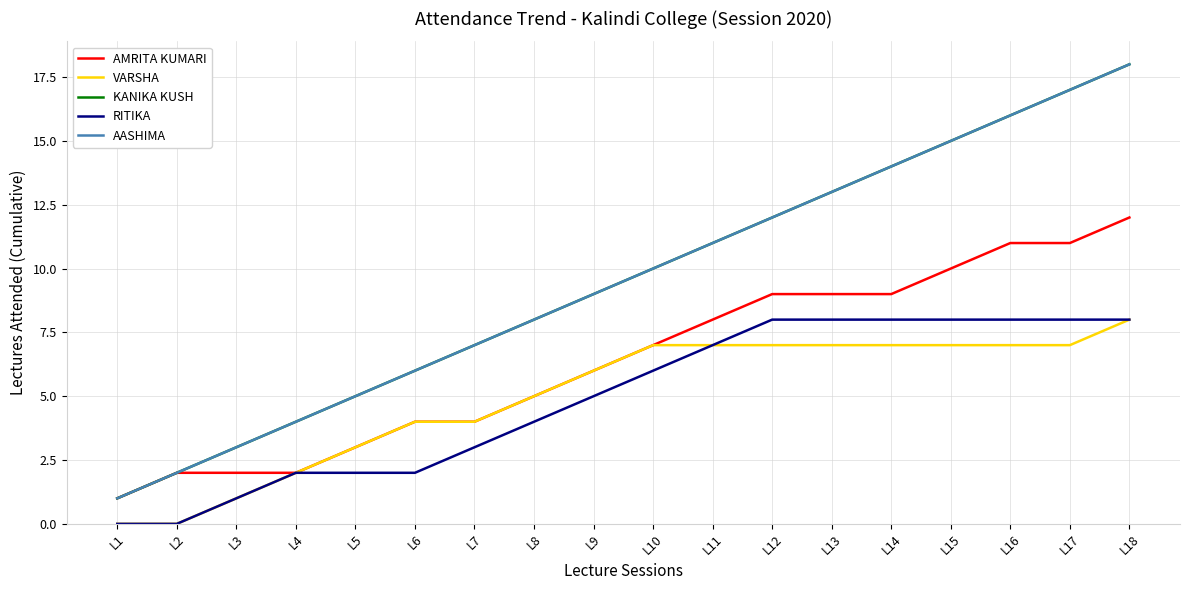

True or false: KANIKA KUSH has more than 1 interior local peaks.

False